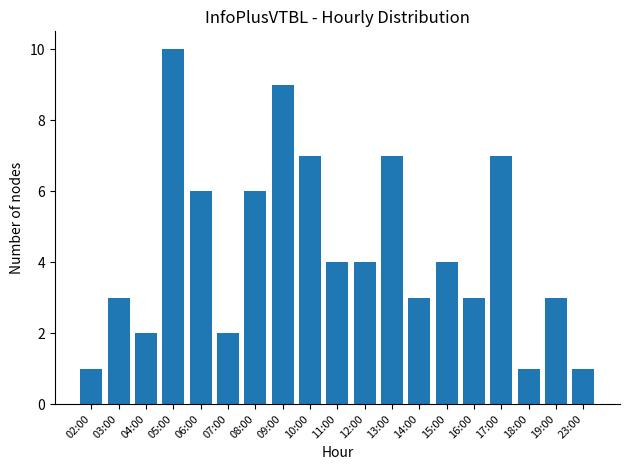

What is the value of the 7th bar from the left?

6